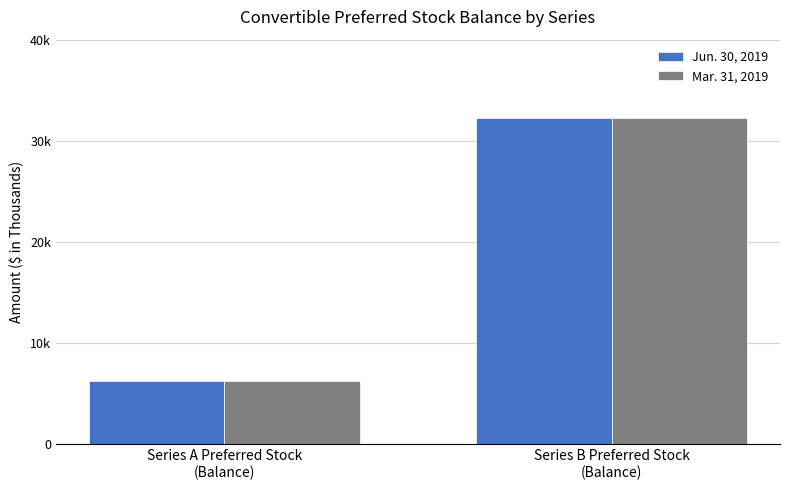

At which category is the sum across all series the highest?

Series B Preferred Stock
(Balance)